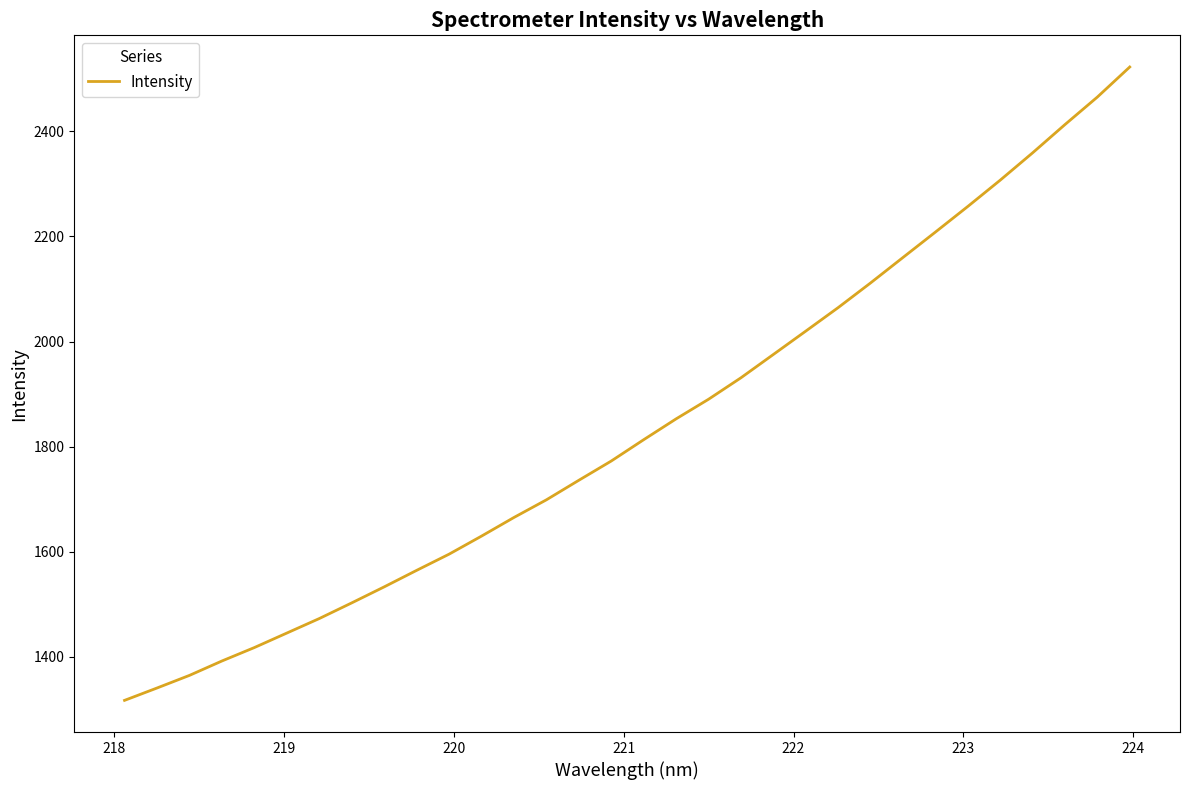

What is the maximum value shown in the chart?

2522.5